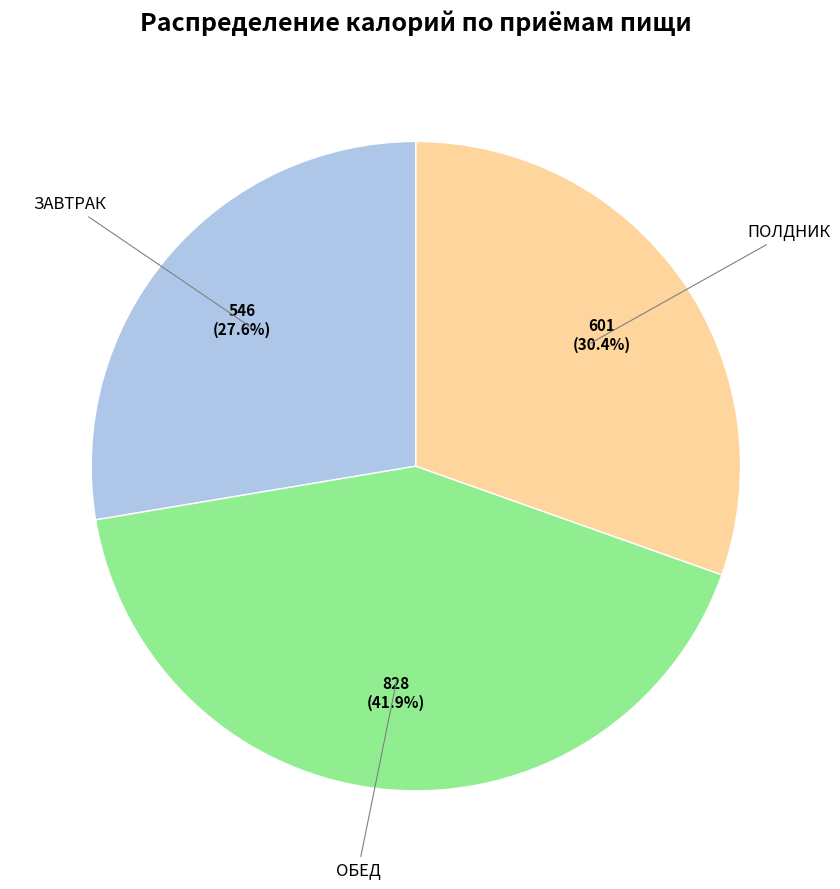

Is there any slice that represents more than half of the pie?

No